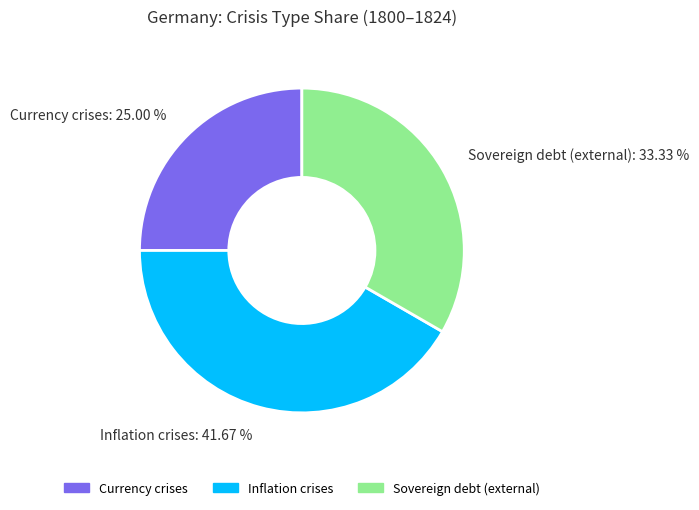

To the nearest percent, what is the difference between the largest and smallest slice percentages?

17%